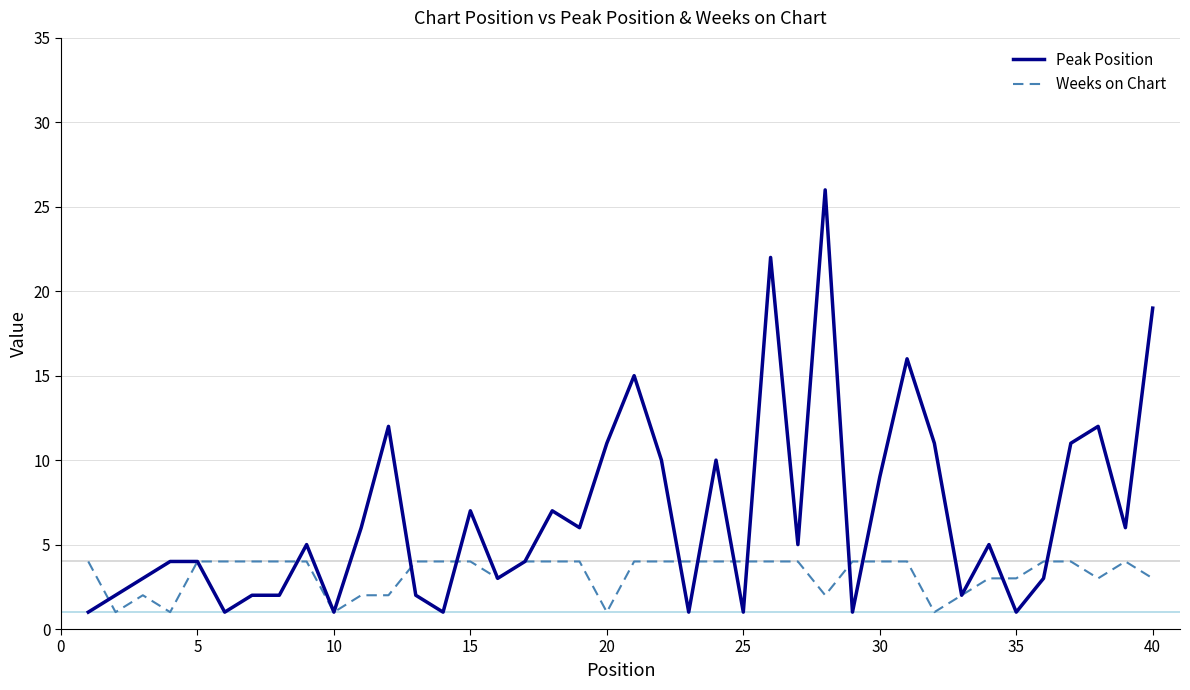

What is the average value of the Peak Position series?

7